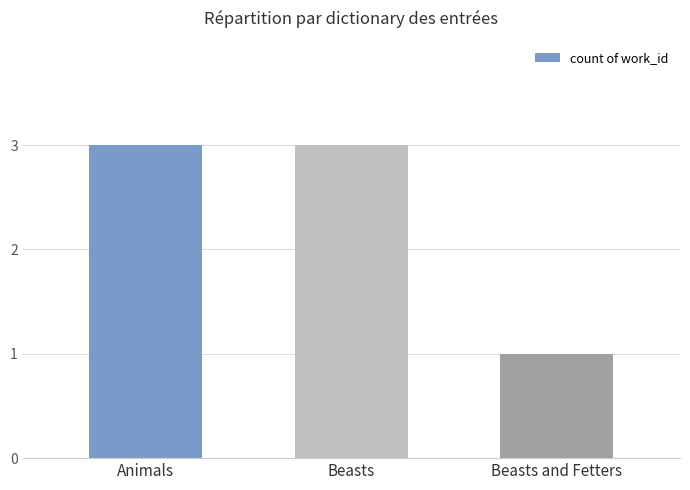

Reading left to right, transcribe all the data shown in this chart.

Animals=3	Beasts=3	Beasts and Fetters=1